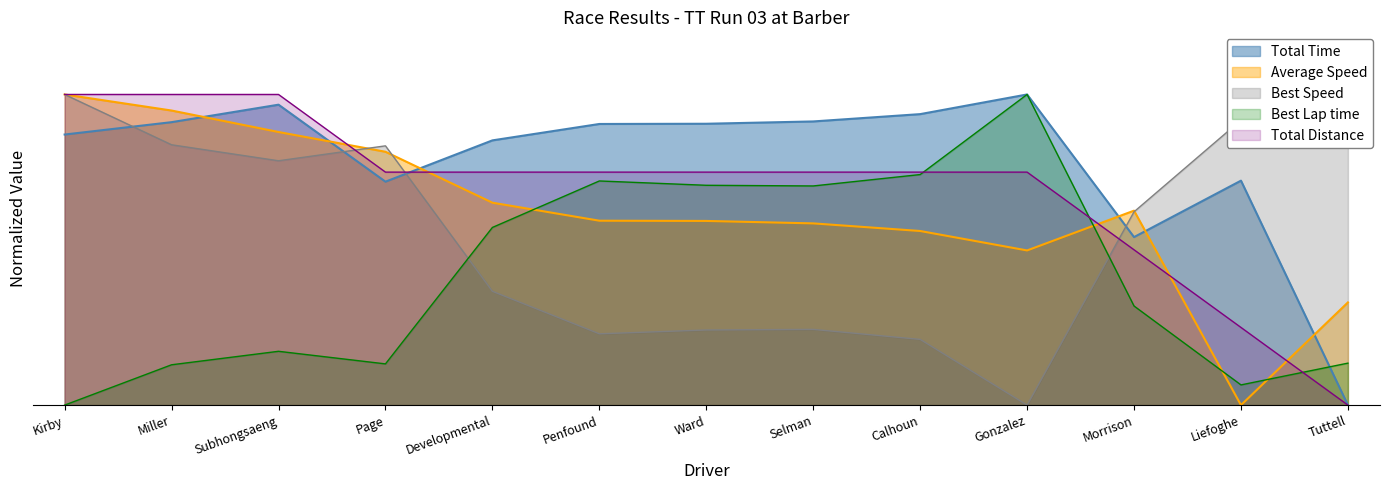

Reading left to right, what are all the values shown in this chart?

Total Time: Kirby=0.9	Miller=0.9	Subhongsaeng=1.0	Page=0.7	Developmental=0.9	Penfound=0.9	Ward=0.9	Selman=0.9	Calhoun=0.9	Gonzalez=1.0	Morrison=0.5	Liefoghe=0.7	Tuttell=0.0
Best Lap time: Kirby=0.0	Miller=0.1	Subhongsaeng=0.2	Page=0.1	Developmental=0.6	Penfound=0.7	Ward=0.7	Selman=0.7	Calhoun=0.7	Gonzalez=1.0	Morrison=0.3	Liefoghe=0.1	Tuttell=0.1
Best Speed: Kirby=1.0	Miller=0.8	Subhongsaeng=0.8	Page=0.8	Developmental=0.4	Penfound=0.2	Ward=0.2	Selman=0.2	Calhoun=0.2	Gonzalez=0.0	Morrison=0.6	Liefoghe=0.9	Tuttell=0.8
Average Speed: Kirby=1.0	Miller=0.9	Subhongsaeng=0.9	Page=0.8	Developmental=0.7	Penfound=0.6	Ward=0.6	Selman=0.6	Calhoun=0.6	Gonzalez=0.5	Morrison=0.6	Liefoghe=0.0	Tuttell=0.3
Total Distance: Kirby=1.0	Miller=1.0	Subhongsaeng=1.0	Page=0.7	Developmental=0.7	Penfound=0.7	Ward=0.7	Selman=0.7	Calhoun=0.7	Gonzalez=0.7	Morrison=0.5	Liefoghe=0.2	Tuttell=0.0